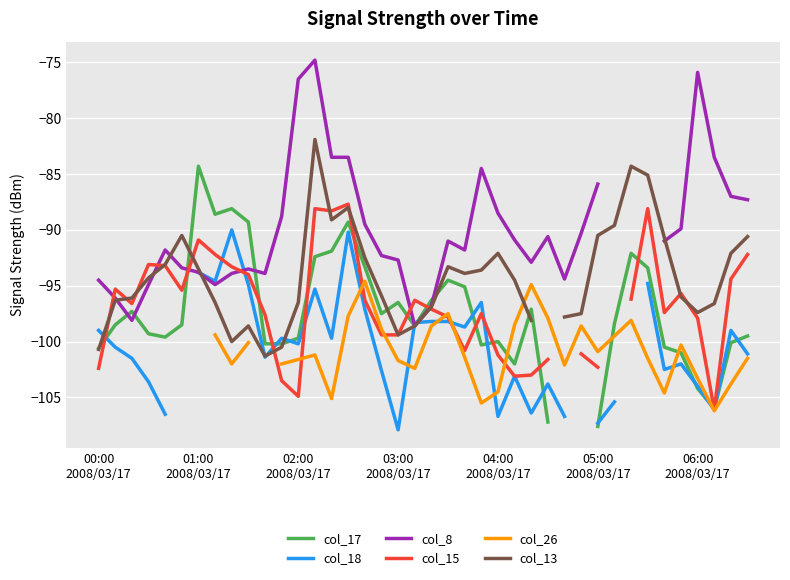

At which category is the sum across all series the highest?

13